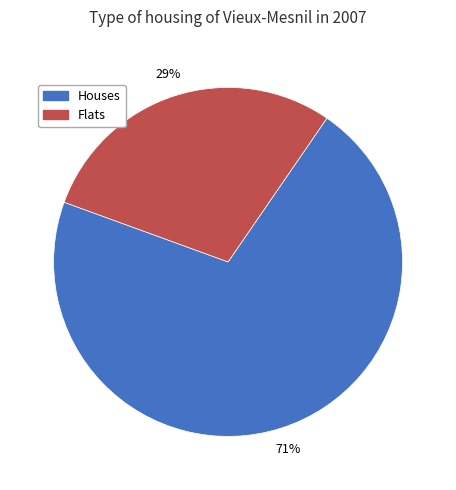

Is there a majority slice in this chart?

Yes